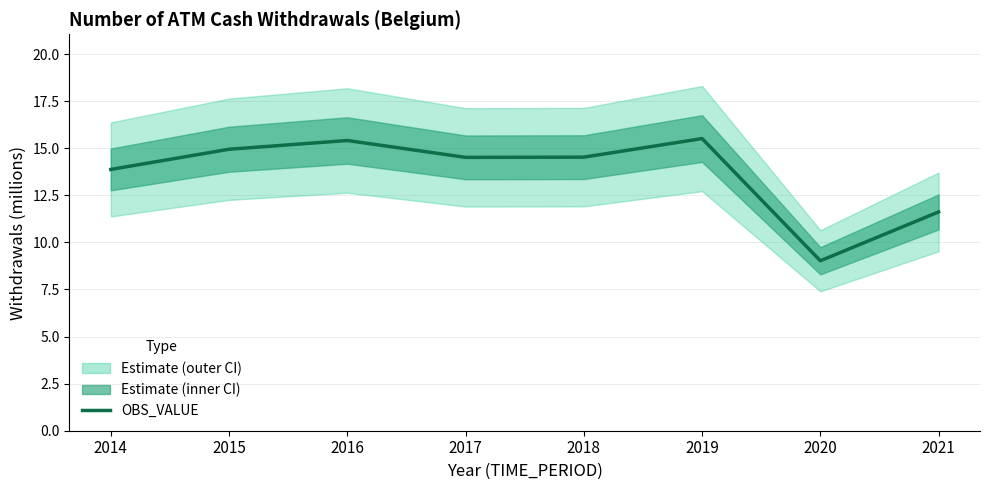

Where is the first local minimum?

2017